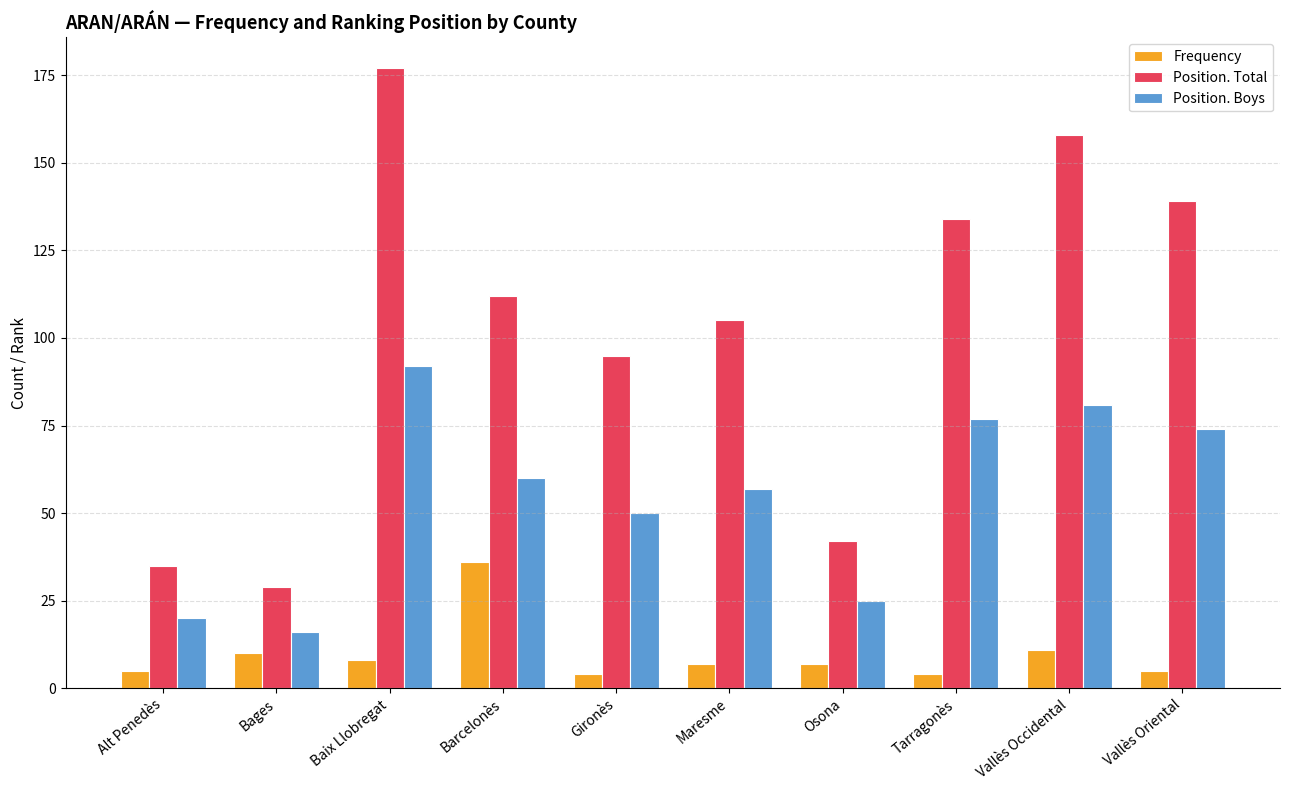

Does the chart contain any negative values?

No